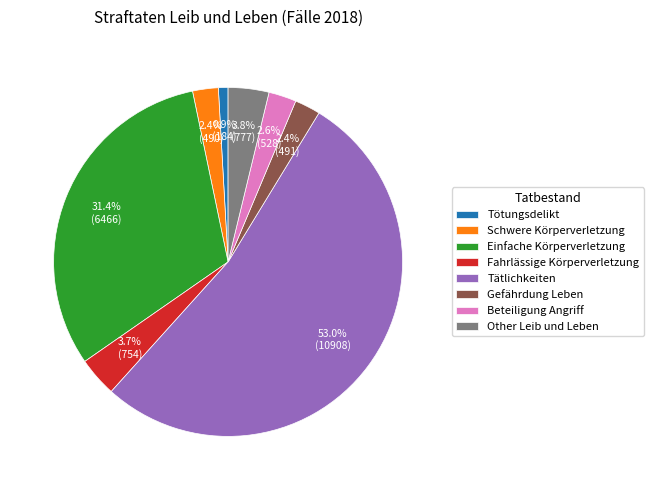

What percentage is the Einfache Körperverletzung slice, to the nearest percent?

31%